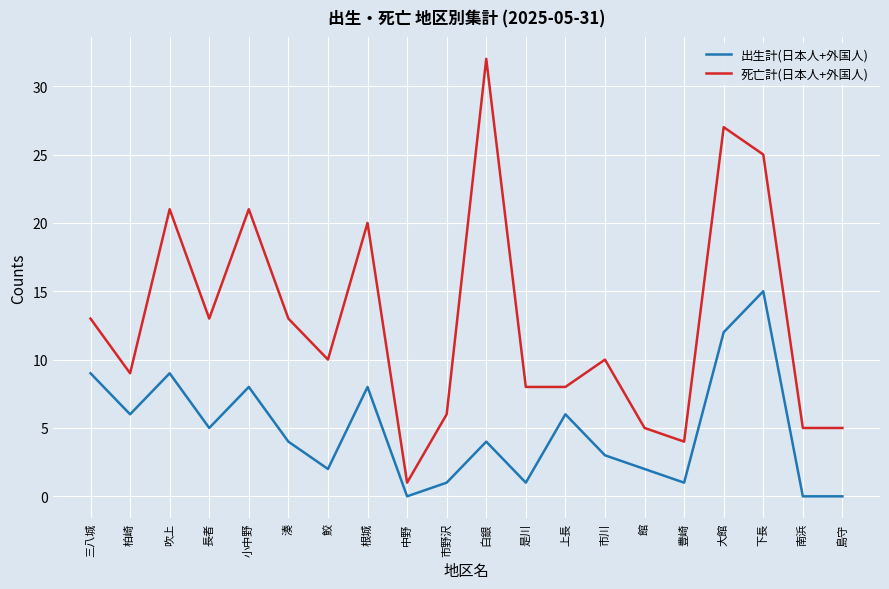

At which label does 出生計(日本人+外国人) first exceed 4?

三八城